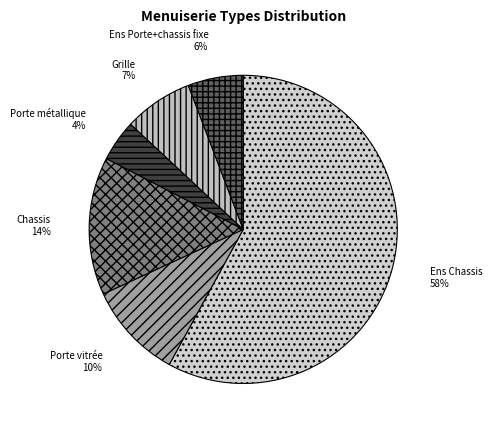

Do Grille and Chassis together represent more than half of the pie?

No